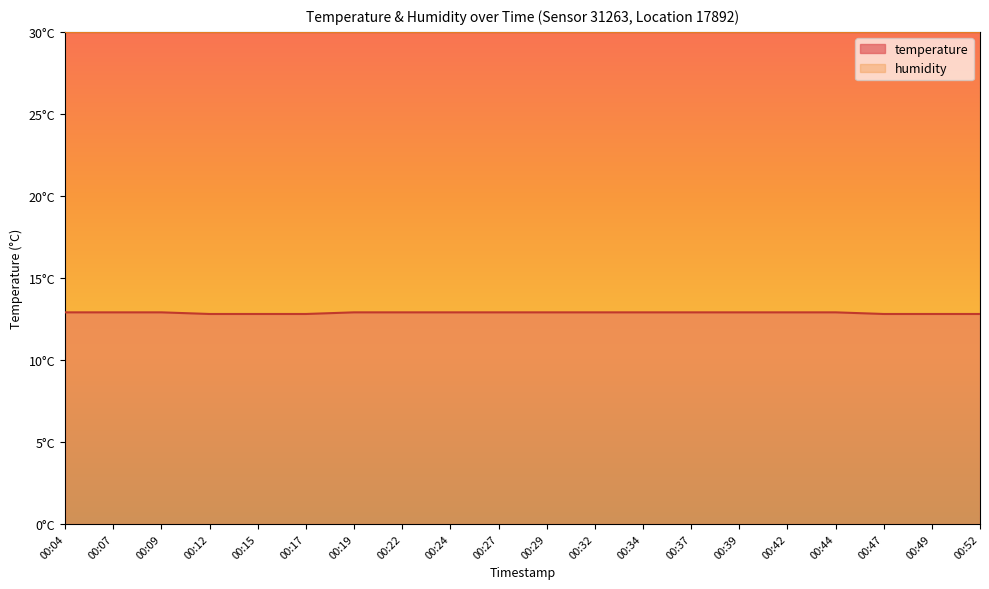

List the labels in order of value, smallest first.

00:12, 00:15, 00:17, 00:47, 00:49, 00:52, 00:04, 00:07, 00:09, 00:19, 00:22, 00:24, 00:27, 00:29, 00:32, 00:34, 00:37, 00:39, 00:42, 00:44